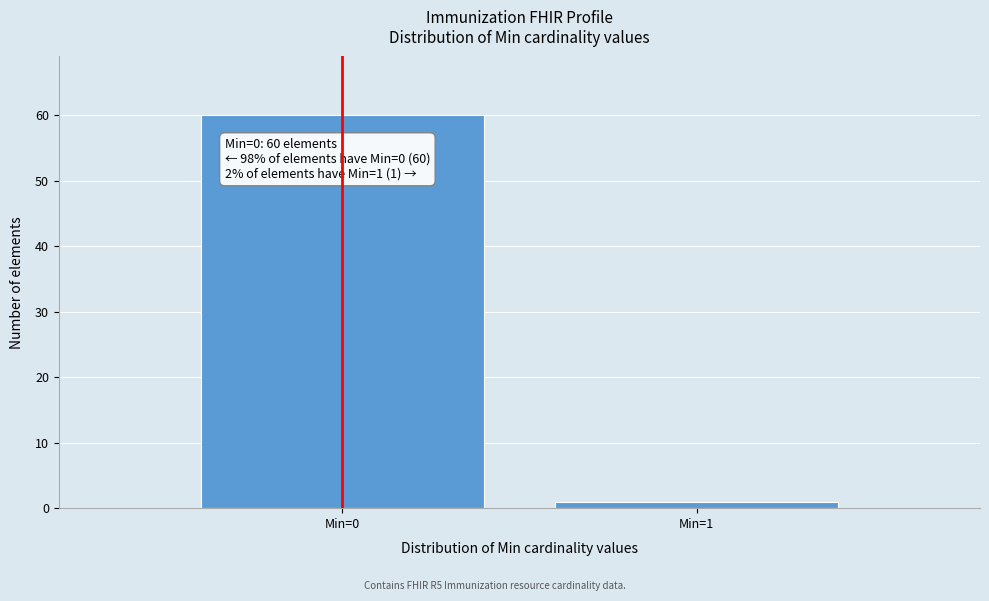

Reading left to right, transcribe all the data shown in this chart.

60	1